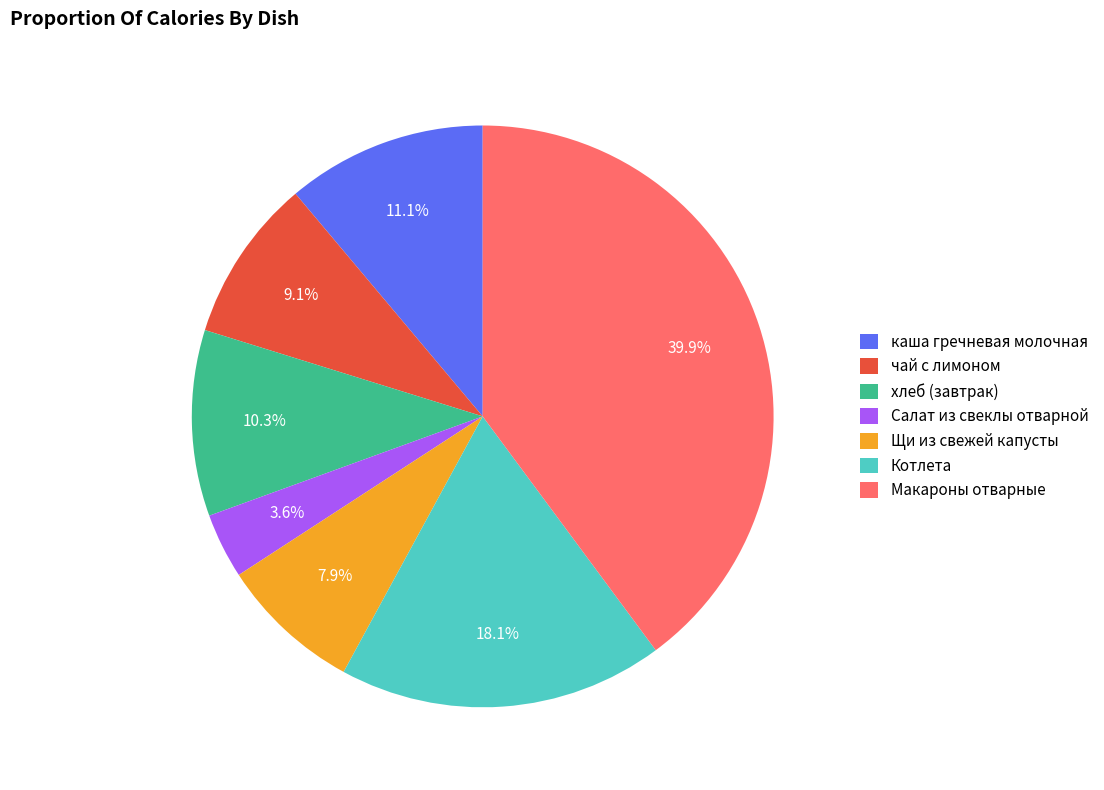

Which slice is the largest?

Макароны отварные